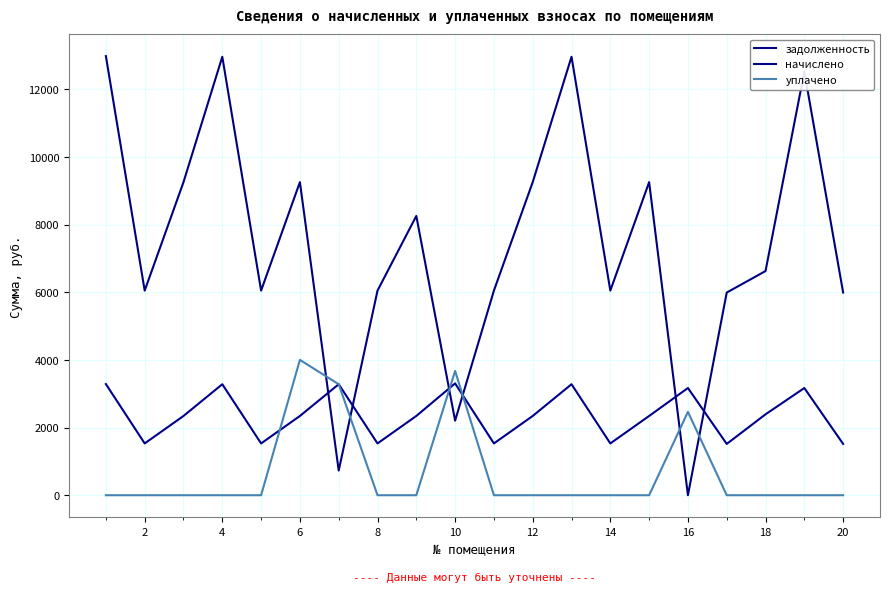

True or false: уплачено and задолженность cross at least once.

True